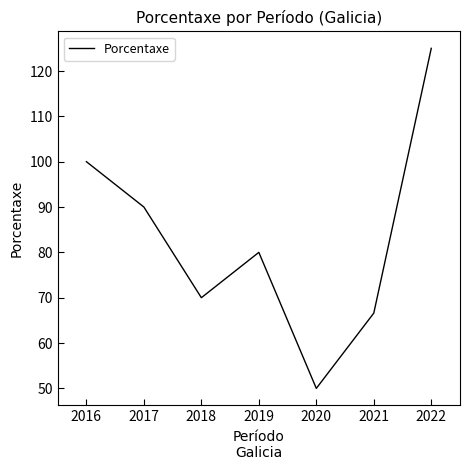

Reading left to right, extract all data points from this chart.

100.0	90.0	70.0	80.0	50.0	66.6	125.0